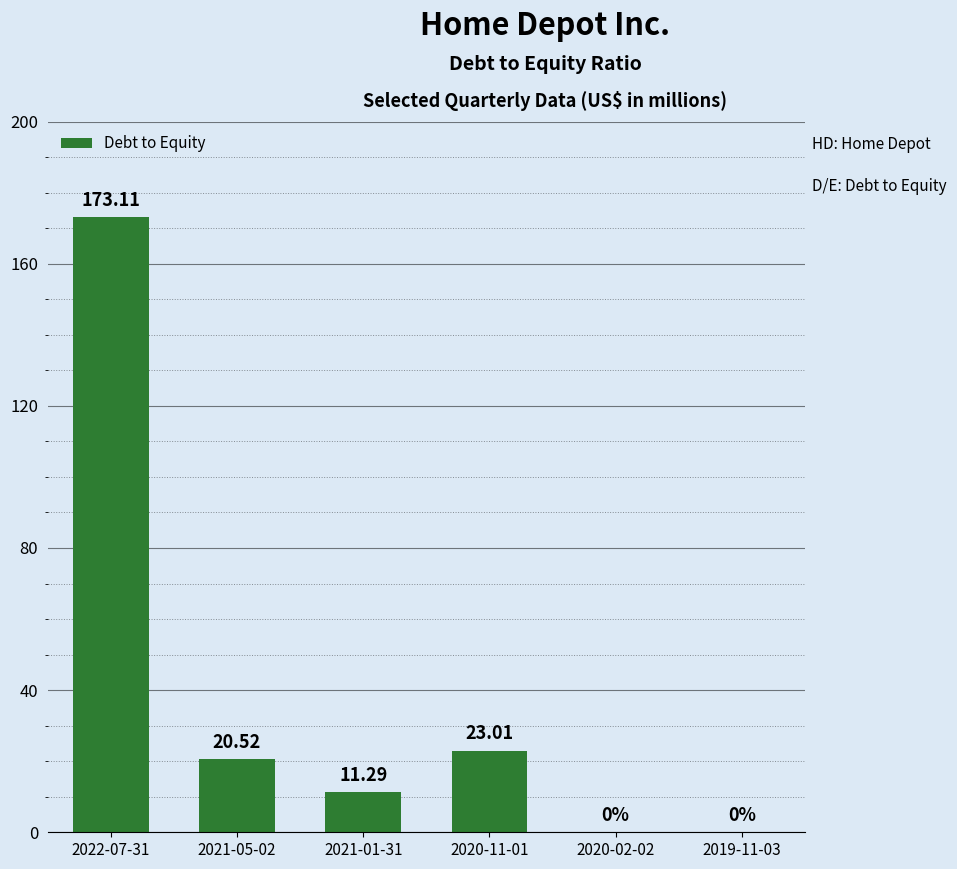

How many positive values are there?

4